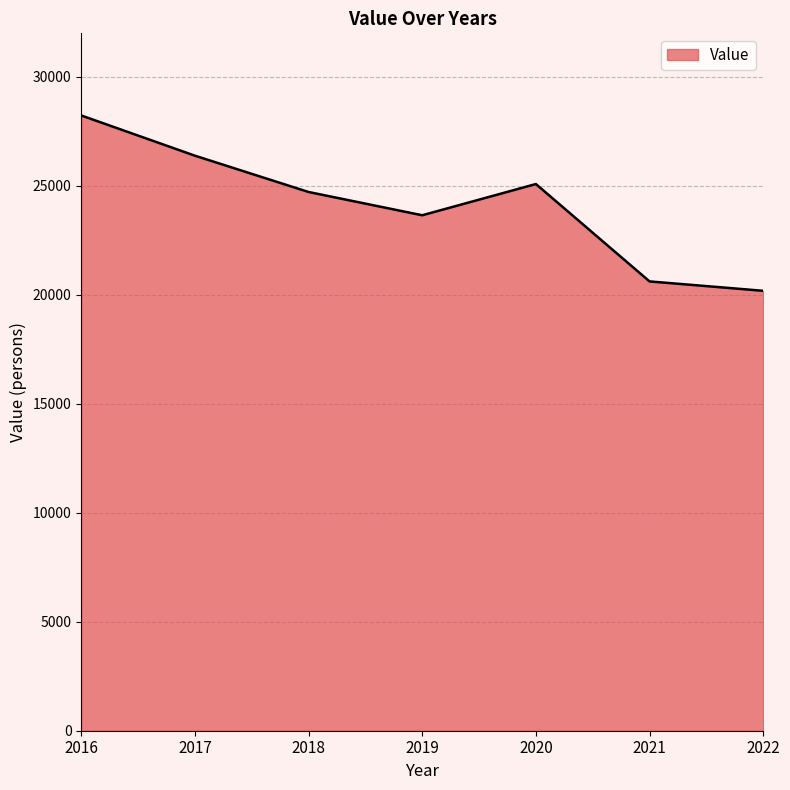

What is the change in value from 2016 to 2018?

-3511